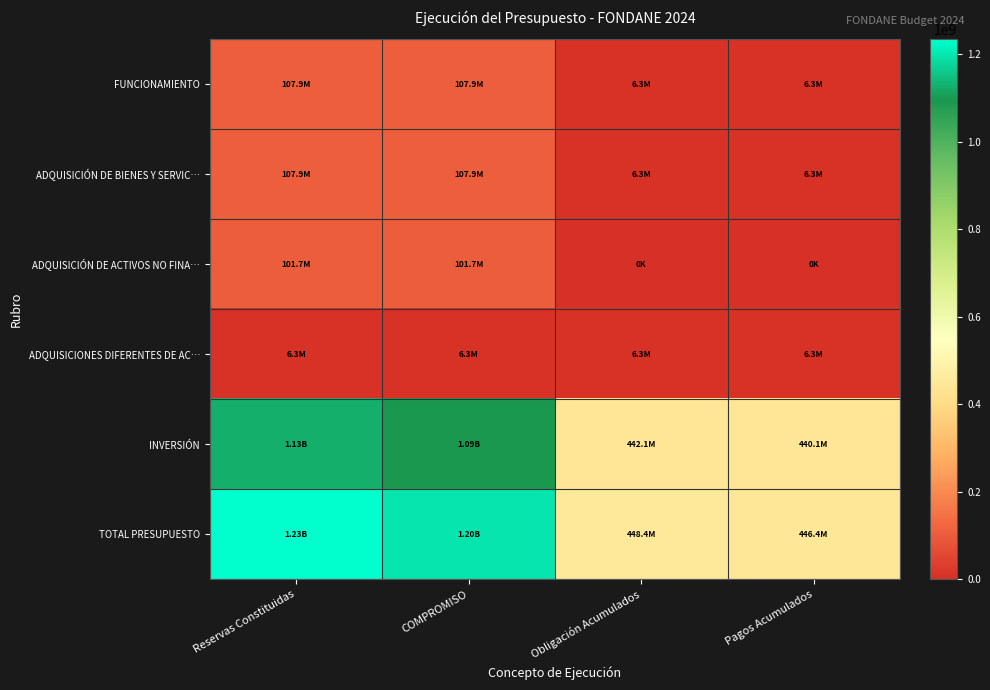

Which series has the widest spread of values?

TOTAL PRESUPUESTO